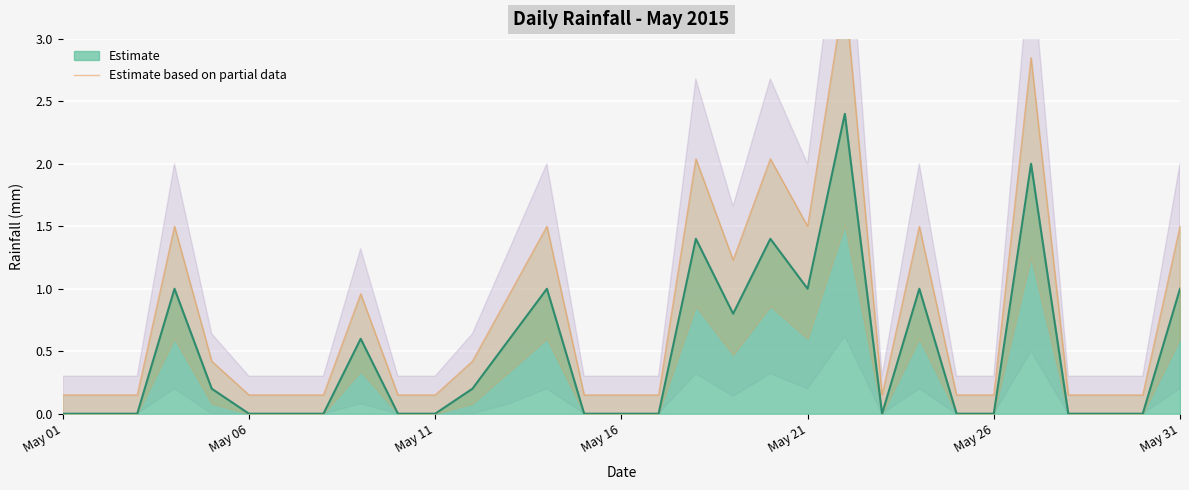

What is the maximum value for Estimate?

2.4